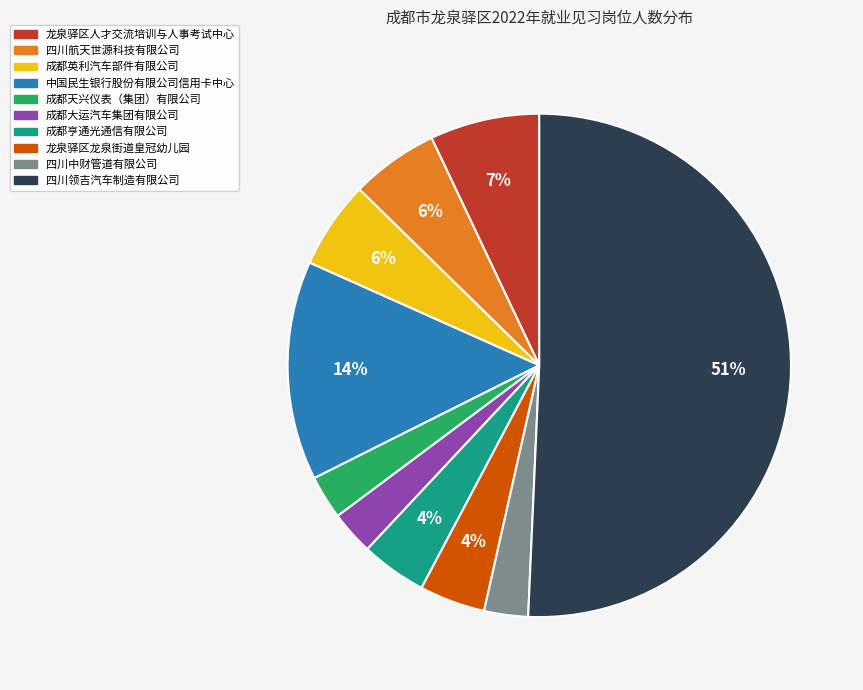

Which slice represents more than half of the pie?

四川领吉汽车制造有限公司